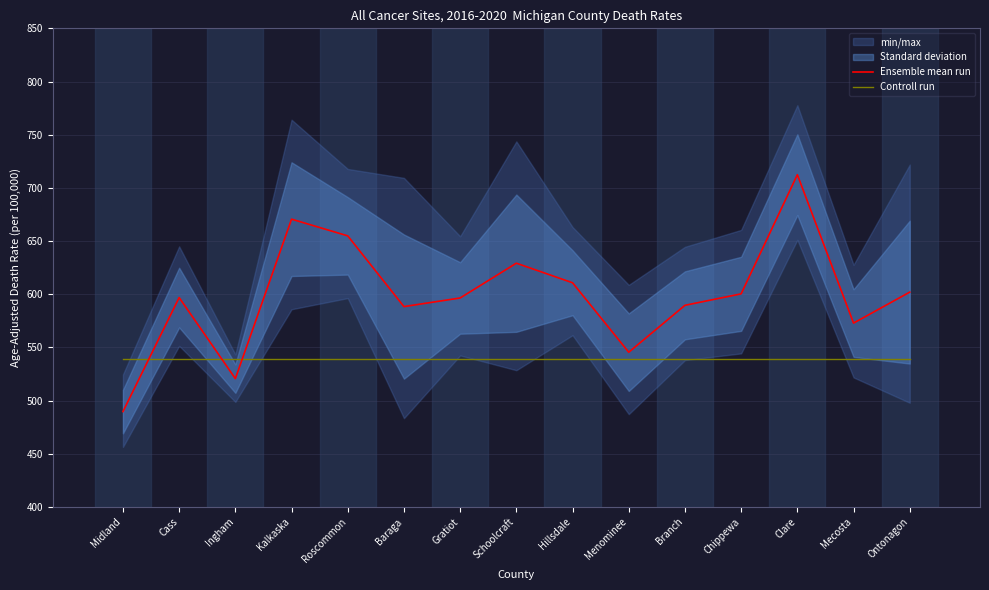

List the labels in order of Ensemble mean run value, smallest first.

Midland, Ingham, Menominee, Mecosta, Baraga, Branch, Gratiot, Cass, Chippewa, Ontonagon, Hillsdale, Schoolcraft, Roscommon, Kalkaska, Clare